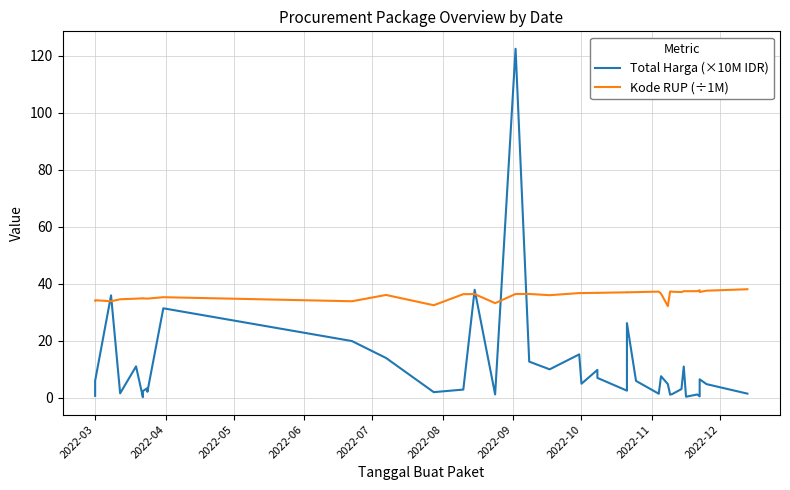

Rank the series by their maximum value, from highest to lowest.

Total Harga (×10M IDR), Kode RUP (÷1M)